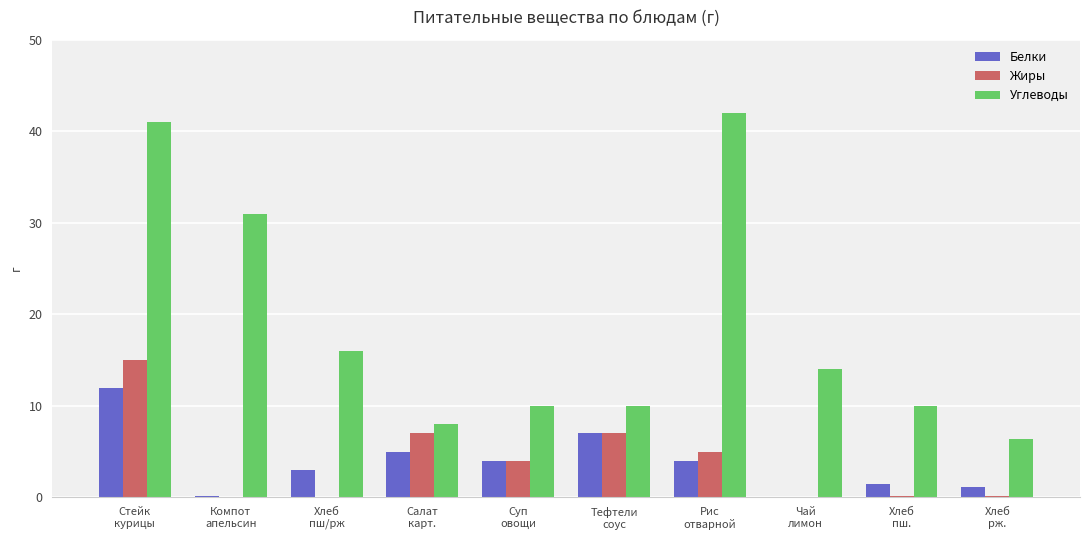

How many groups of bars are there?

10